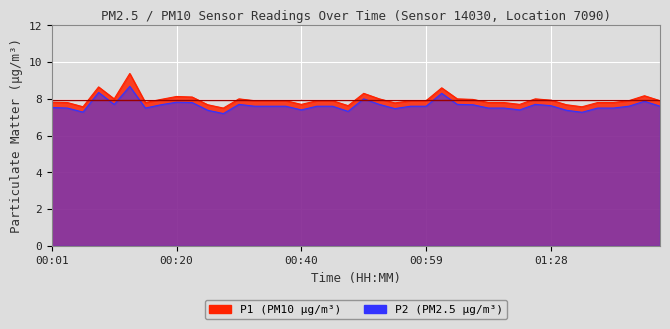

The value of P1 at 00:10 is 13.4. True or false?

False